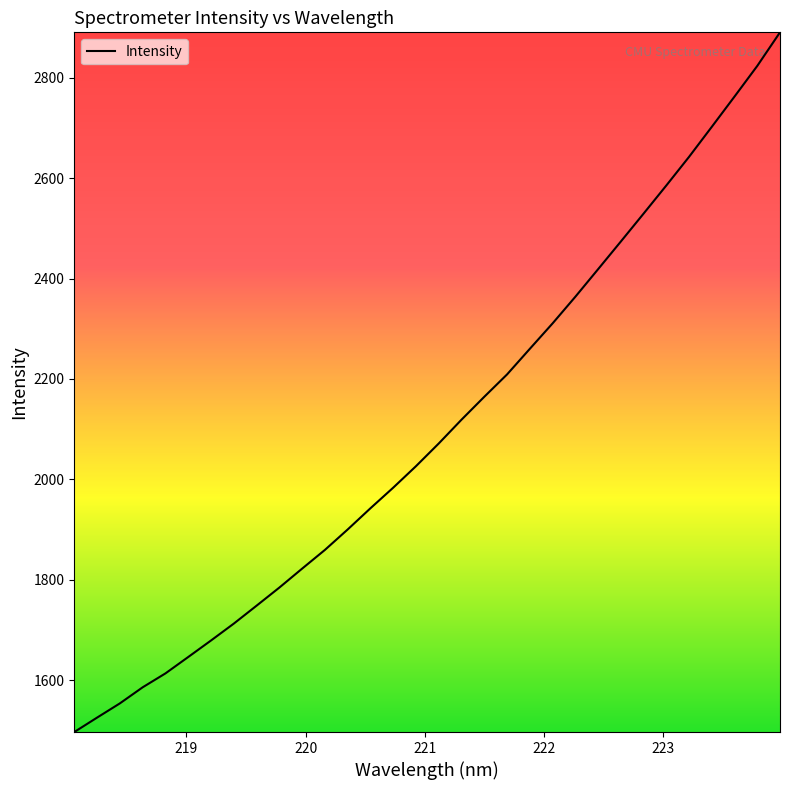

What is the minimum value shown in the chart?

1496.6